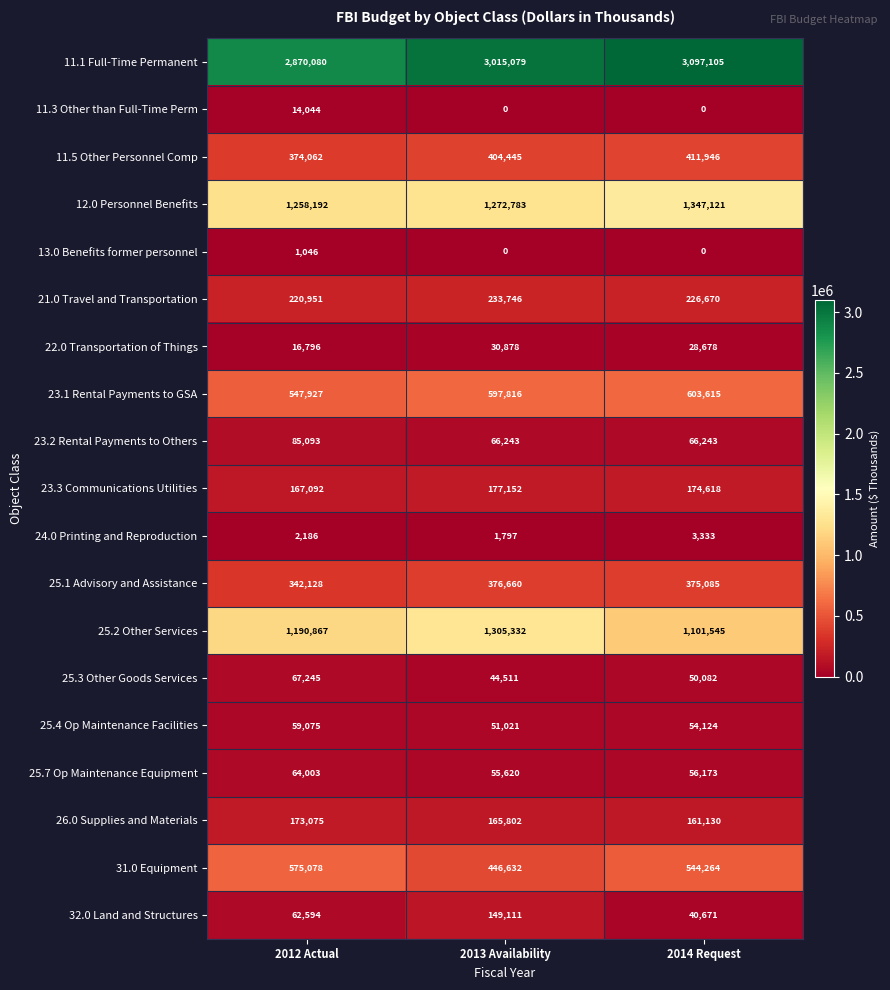

Which series has the largest range (max minus min)?

11.1 Full-Time Permanent